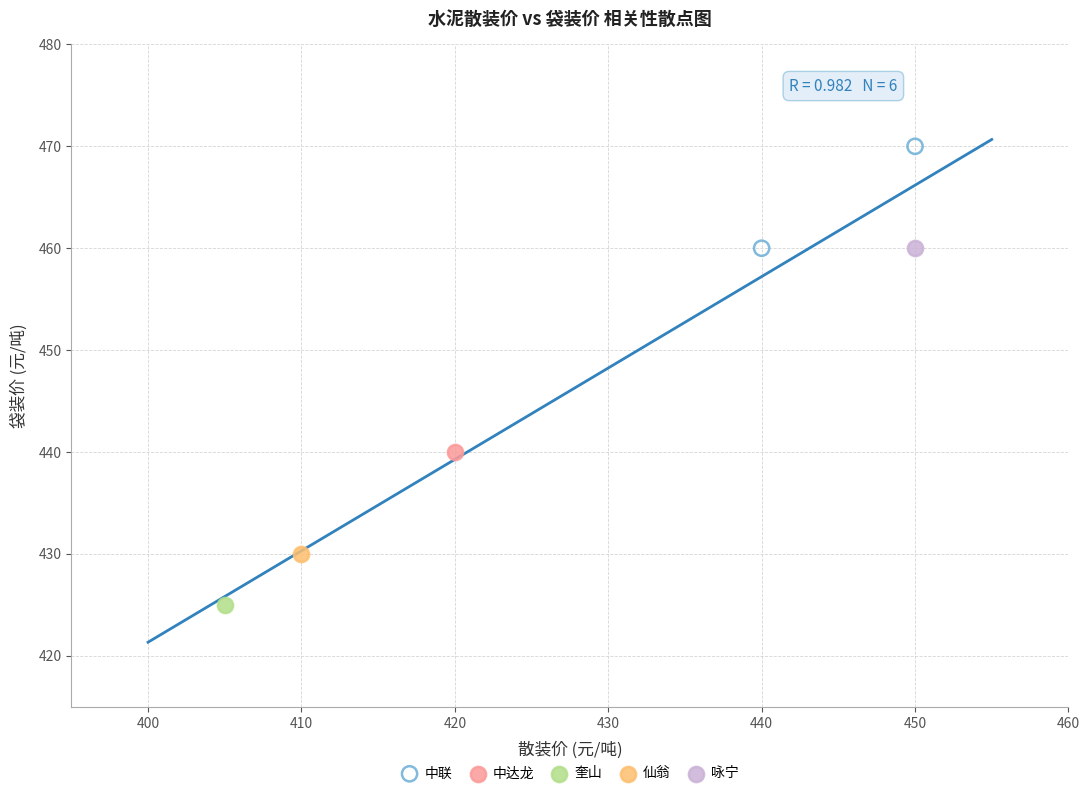

What are all the series names shown in the legend?

中联, 中达龙, 奎山, 仙翁, 咏宁